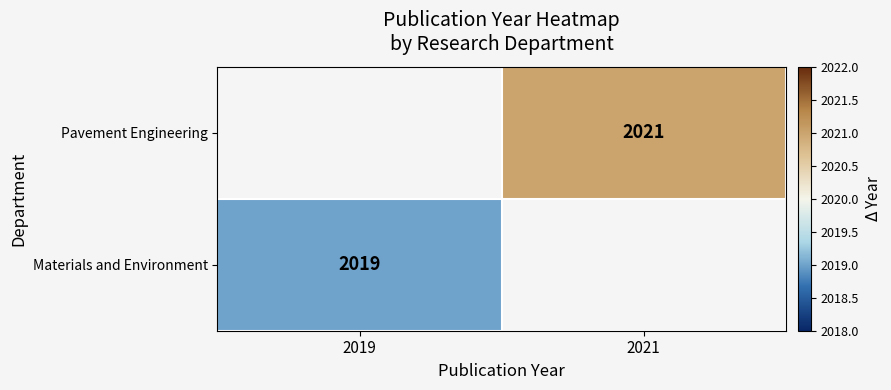

The Pavement Engineering series shows 2021 at 2021. True or false?

True